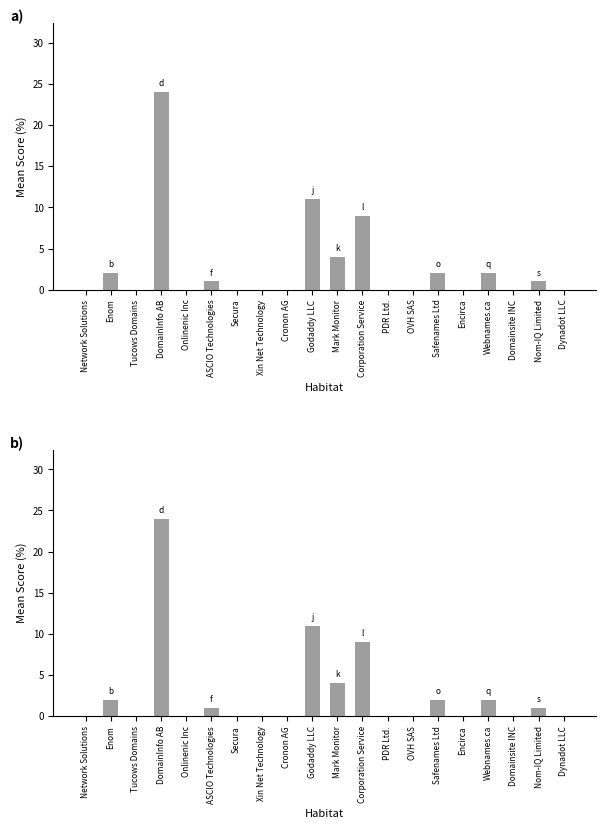

Reading left to right, what are all the values shown in this chart?

0	2	0	24	0	1	0	0	0	11	4	9	0	0	2	0	2	0	1	0